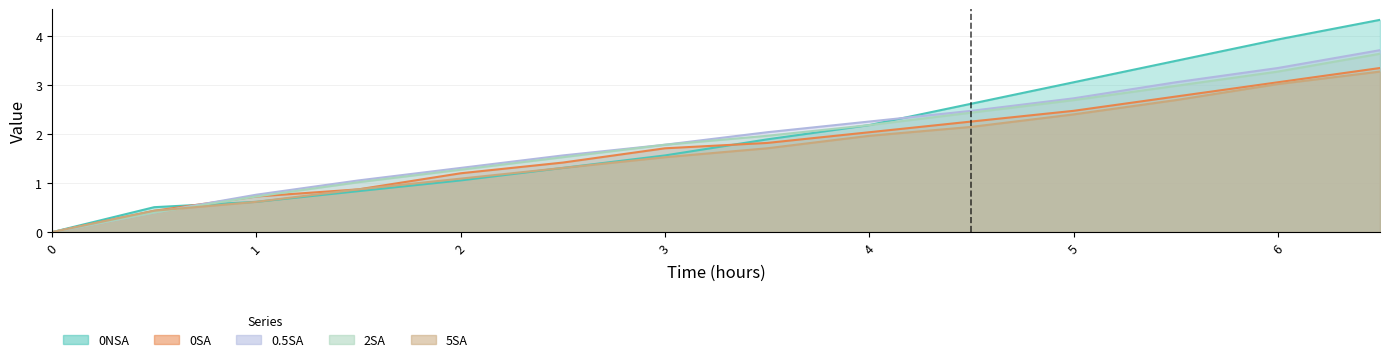

How many positive values does the 2SA series have?

13